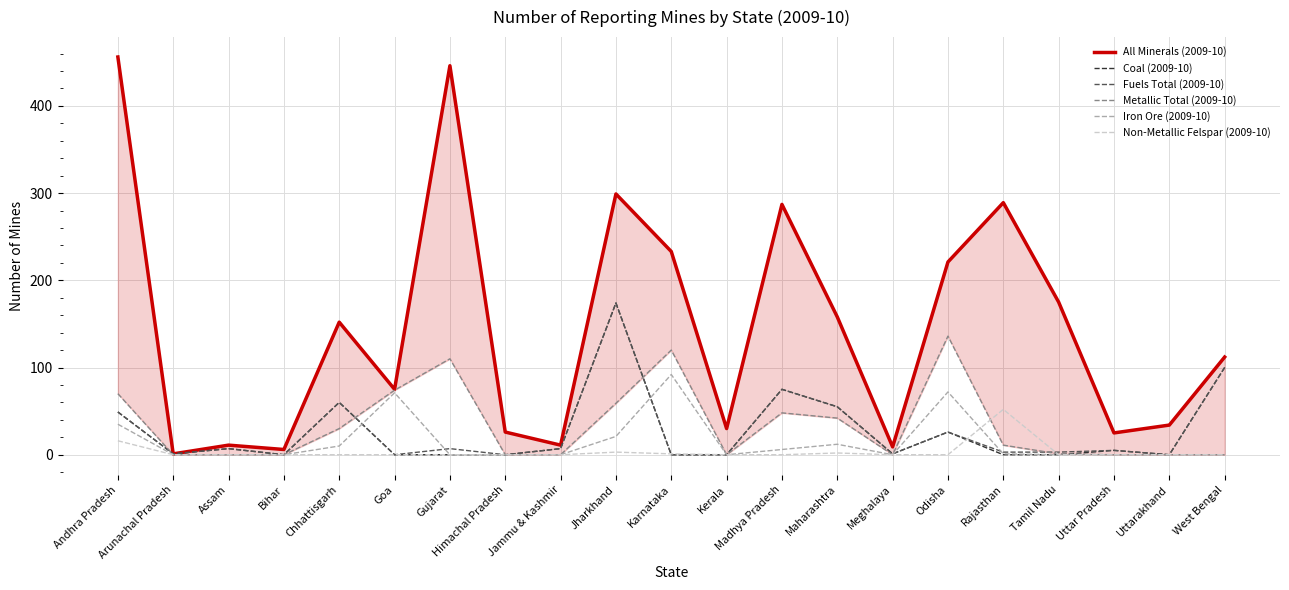

Reading left to right, extract all data points from this chart.

All Minerals (2009-10): 456	1	11	6	152	75	446	26	11	299	233	30	287	158	9	221	289	175	25	34	112
Coal (2009-10): 49	1	7	0	60	0	0	0	7	174	0	0	75	55	1	26	0	0	5	0	100
Fuels Total (2009-10): 49	1	7	0	60	0	7	0	7	174	0	0	75	55	1	26	3	3	5	0	100
Metallic Total (2009-10): 70	0	0	0	30	74	110	0	0	59	120	0	48	42	0	136	11	1	0	0	0
Iron Ore (2009-10): 35	0	0	0	10	71	0	0	0	21	92	0	6	12	0	72	1	0	0	0	0
Non-Metallic Felspar (2009-10): 16	0	0	0	0	0	0	0	0	3	1	0	0	2	0	0	52	0	0	0	0